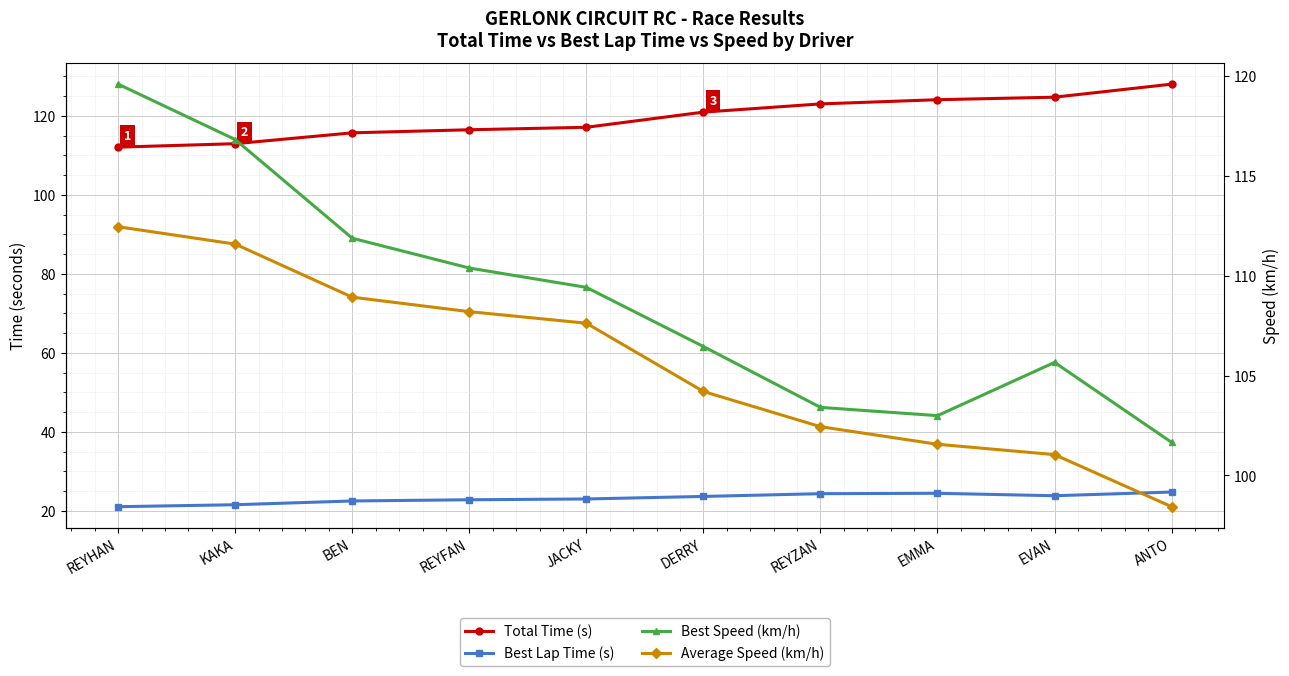

At KAKA, list the series in order from largest to smallest.

Best Speed (km/h), Total Time (s), Average Speed (km/h), Best Lap Time (s)